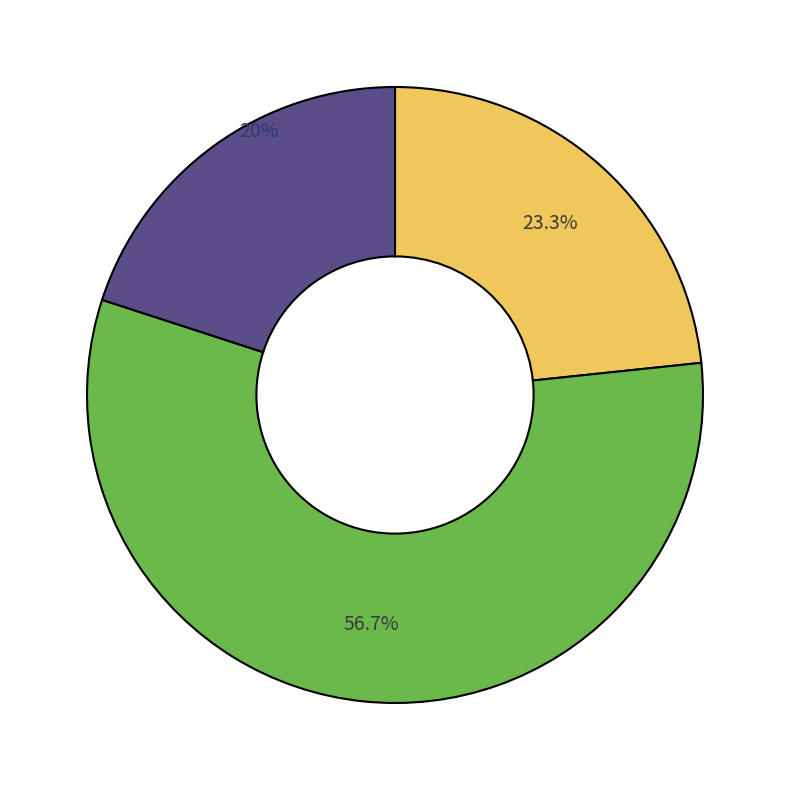

Is there any slice that represents more than half of the pie?

Yes